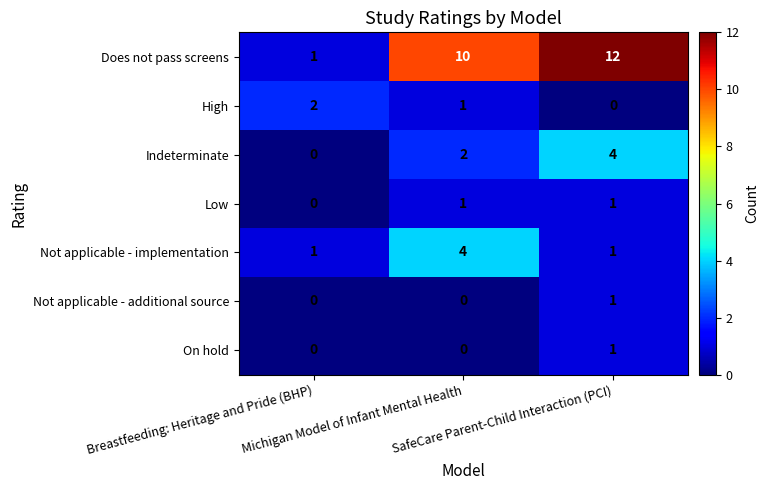

What is the average value of the Does not pass screens series?

8